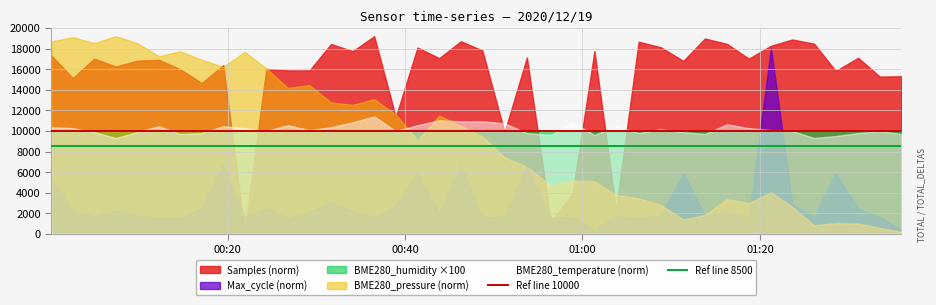

Does the chart display data point markers on the line(s)?

No